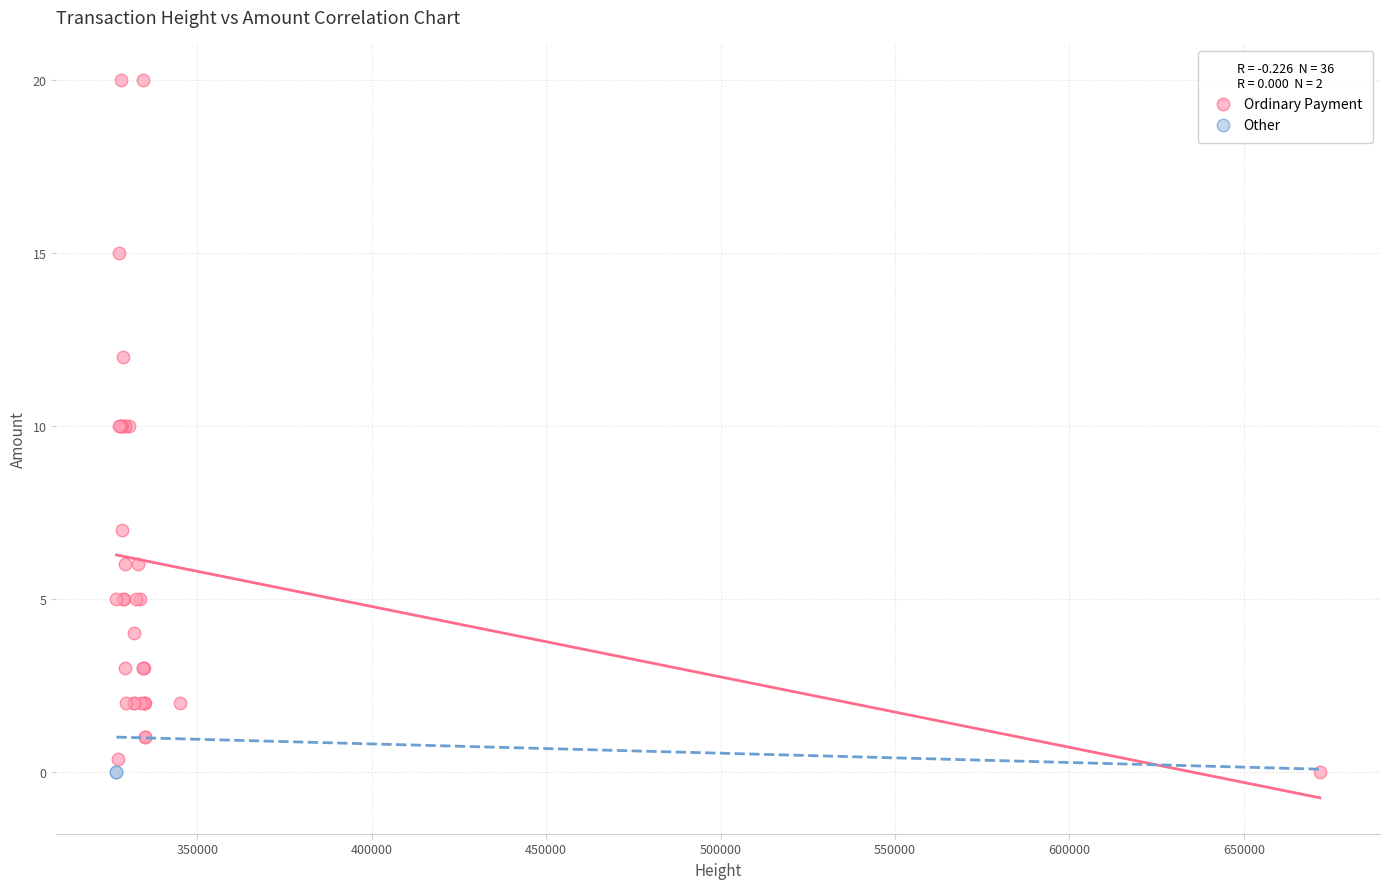

What are all the series names shown in the legend?

Ordinary Payment, Other